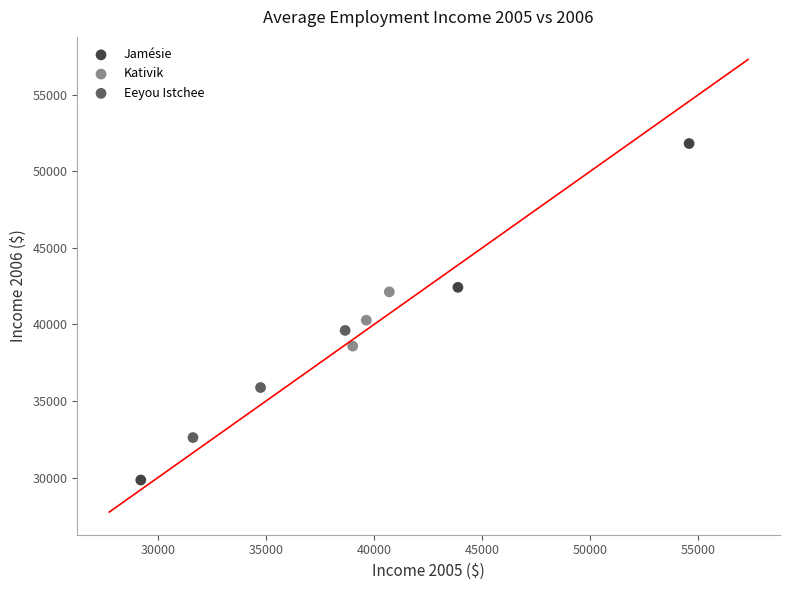

Which series has the widest spread of Y values?

Jamésie